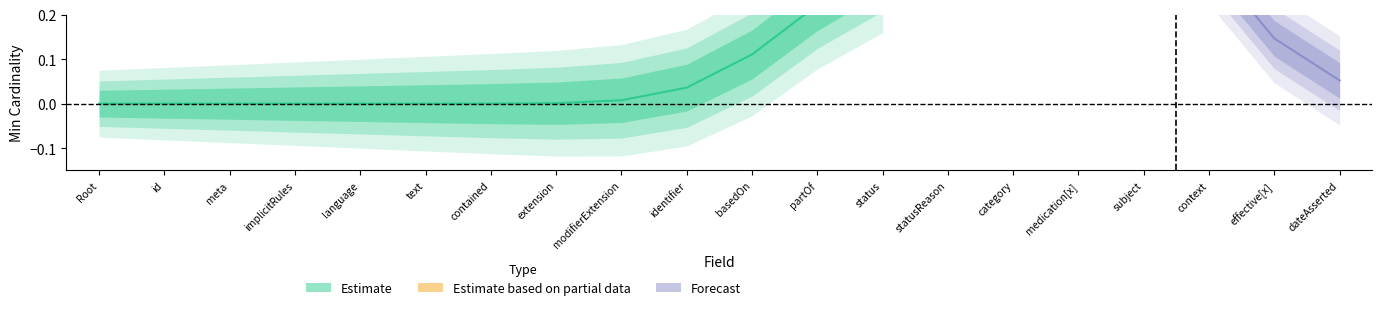

True or false: Estimate and Forecast cross at least once.

False